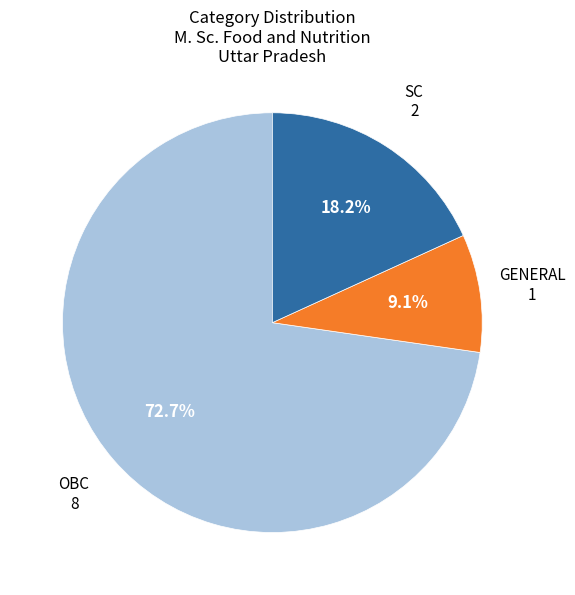

How many slices are in this pie chart?

3